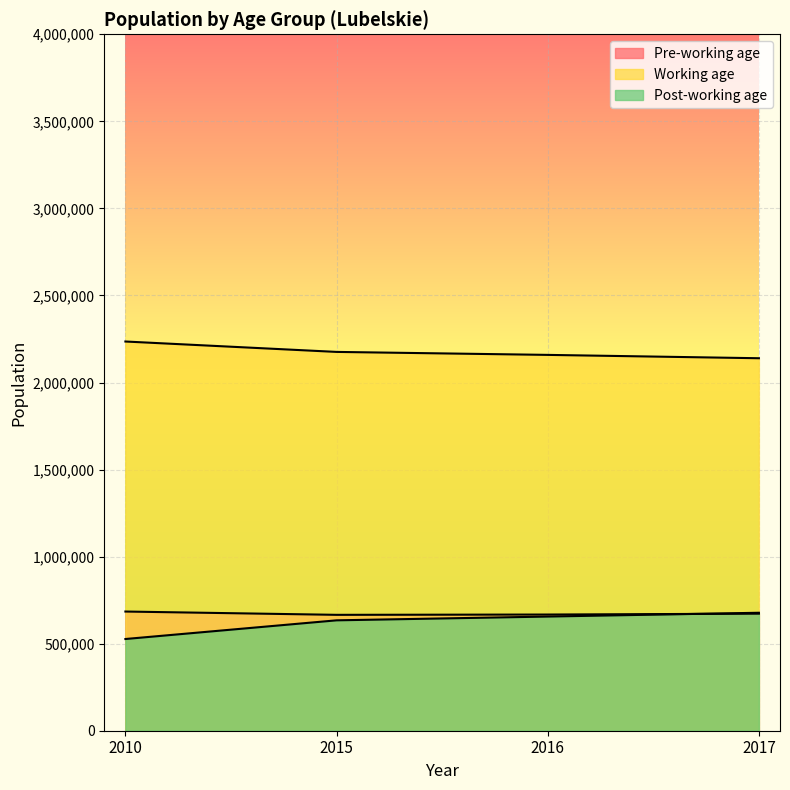

What is the average value of the Working age series?

2177288